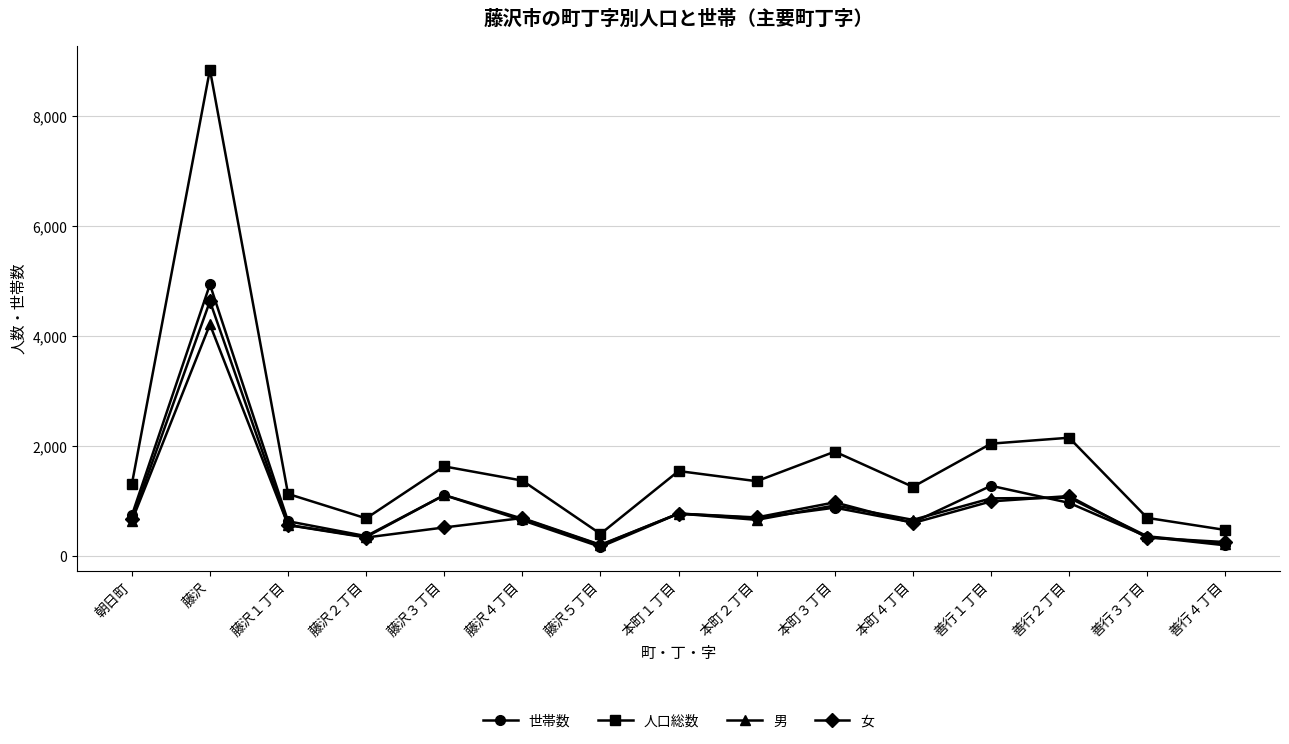

What is the difference between the maximum and minimum values in the 女 series?

4429